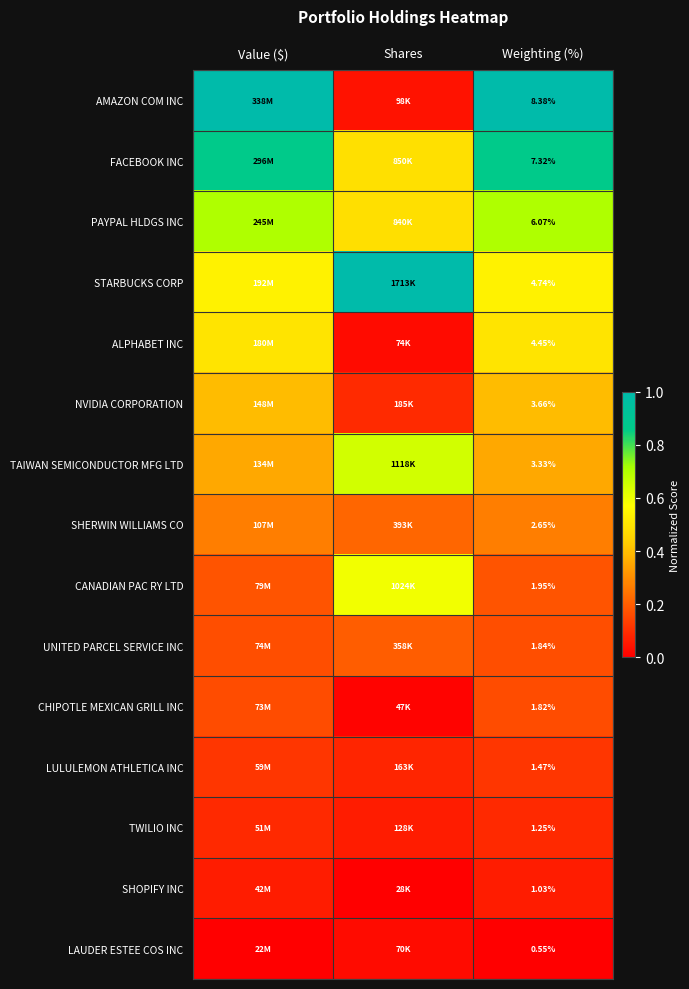

Rank the series at Weighting (%) from highest to lowest value.

AMAZON COM INC, FACEBOOK INC, PAYPAL HLDGS INC, STARBUCKS CORP, ALPHABET INC, NVIDIA CORPORATION, TAIWAN SEMICONDUCTOR MFG LTD, SHERWIN WILLIAMS CO, CANADIAN PAC RY LTD, UNITED PARCEL SERVICE INC, CHIPOTLE MEXICAN GRILL INC, LULULEMON ATHLETICA INC, TWILIO INC, SHOPIFY INC, LAUDER ESTEE COS INC